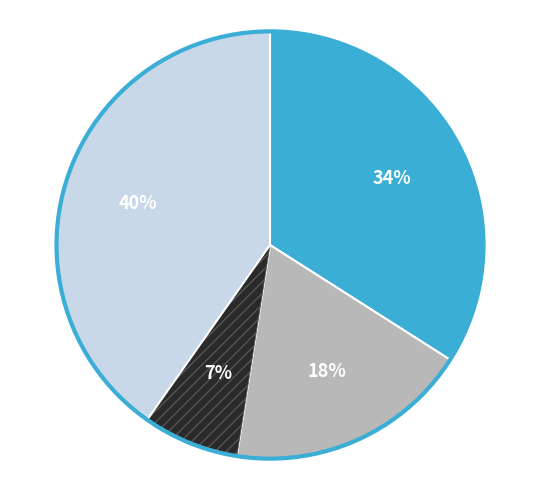

To the nearest percent, what is the average slice percentage?

25%